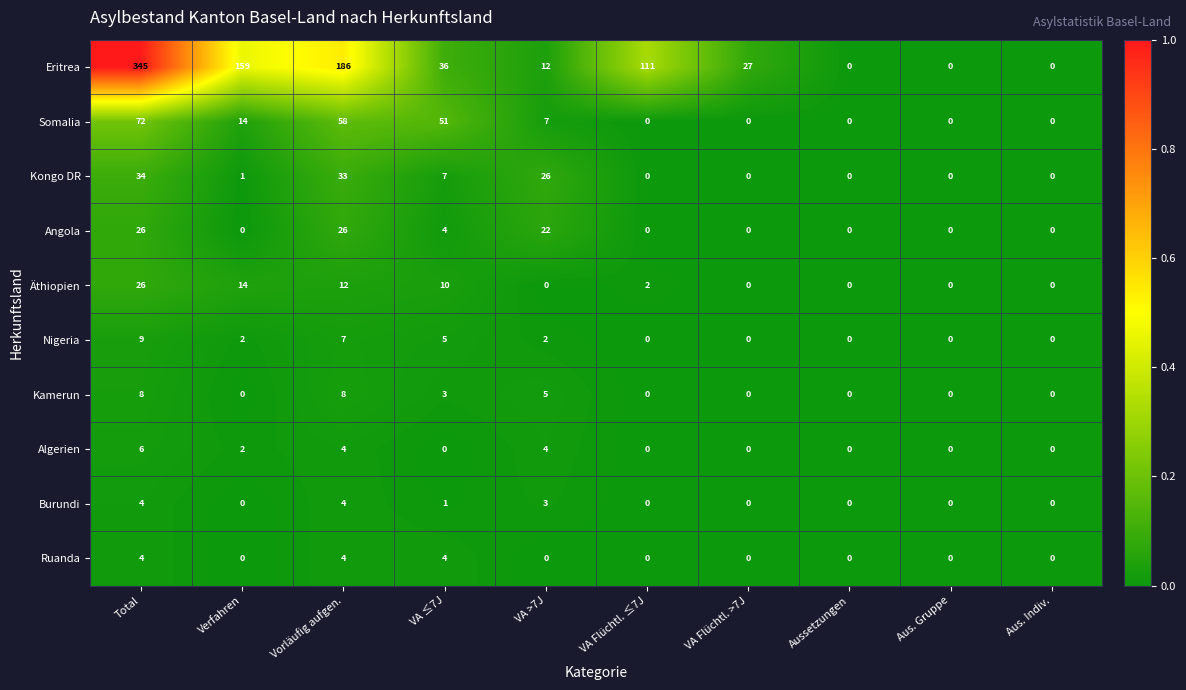

Which series has the largest range (max minus min)?

Eritrea